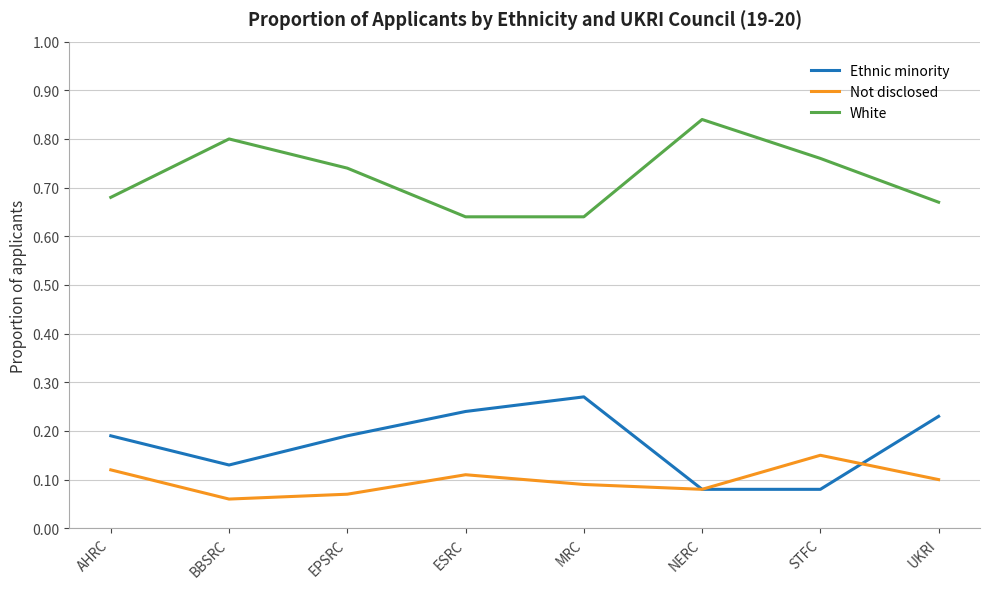

Which label corresponds to the largest value in the chart?

NERC